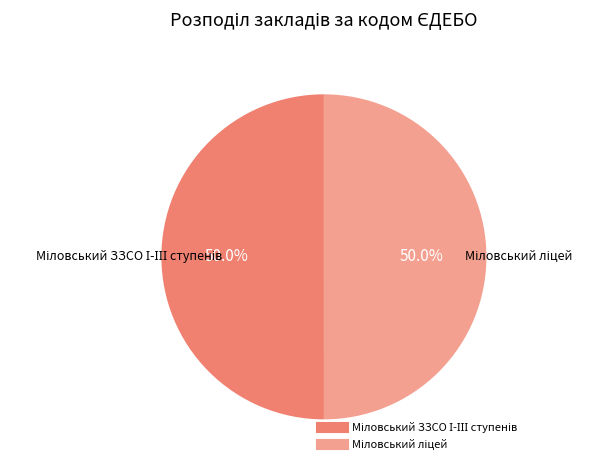

Is it true that Міловський ліцей is 63% of the pie?

False